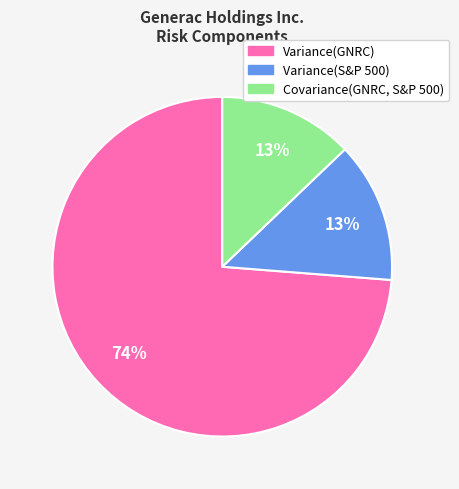

To the nearest percent, what is the difference between the largest and smallest slice percentages?

61%